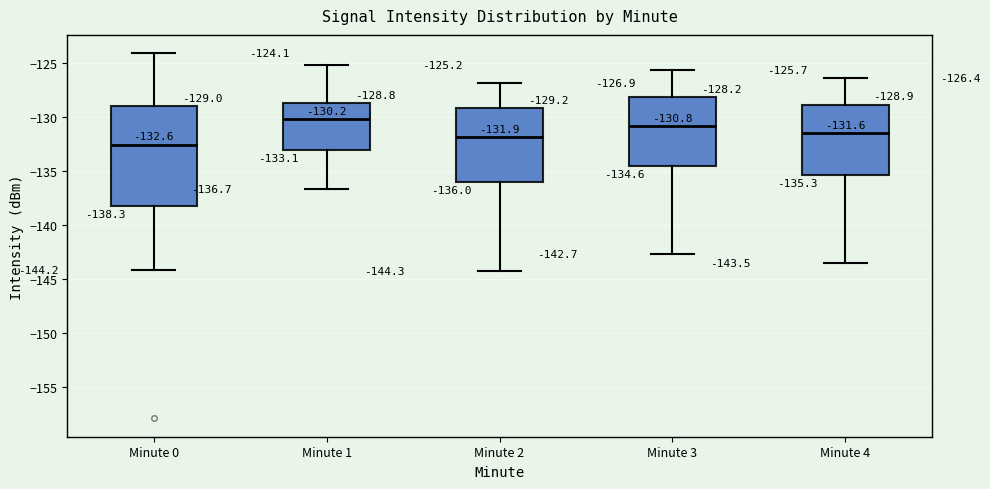

Which box is the tallest, from its lower edge to its upper edge?

Minute 0